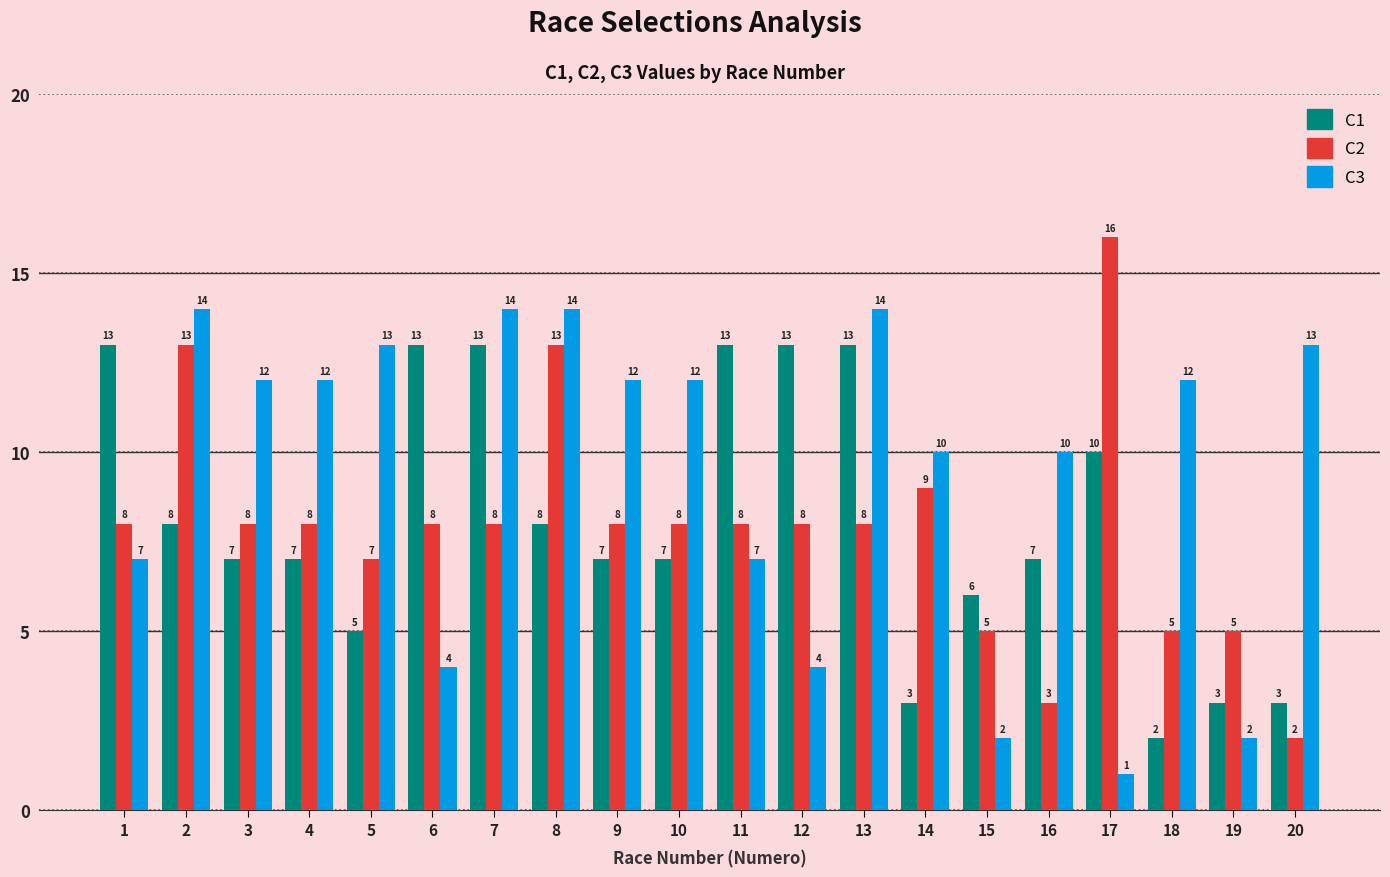

Rank the series by their maximum value, from highest to lowest.

C2, C3, C1